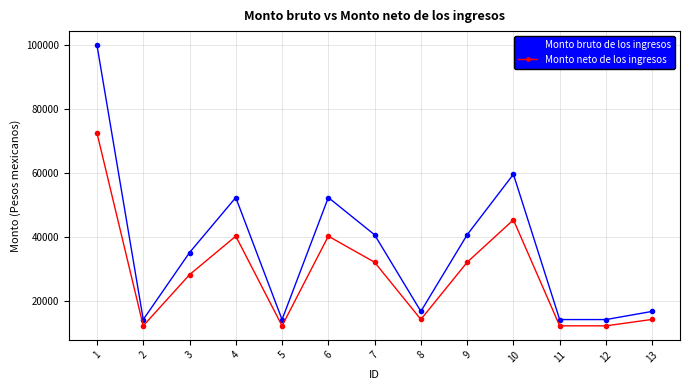

At which label is Monto bruto de los ingresos closest to 57163?

10